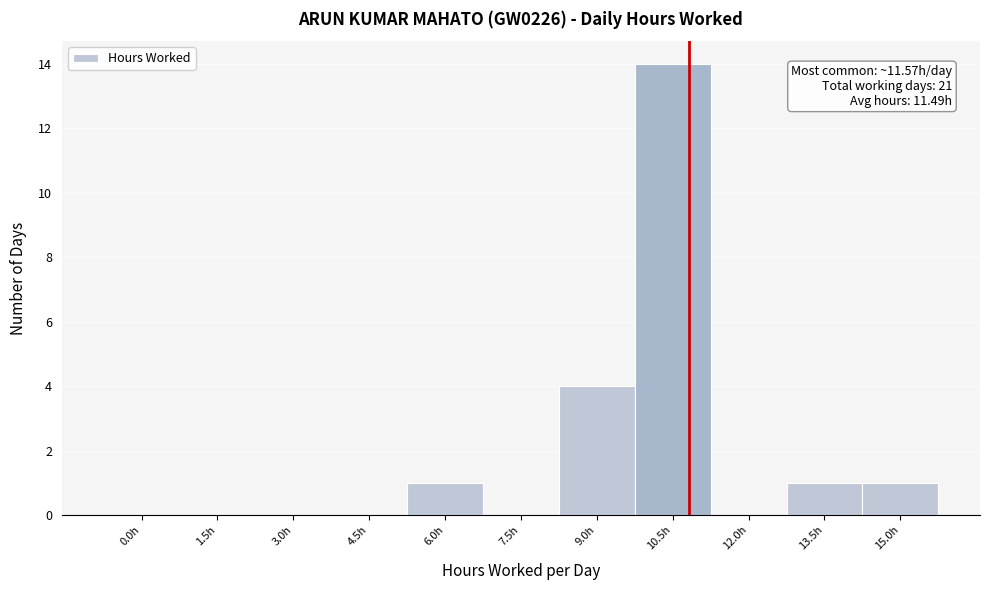

Reading left to right, extract all data points from this chart.

0.0h=0	1.5h=0	3.0h=0	4.5h=0	6.0h=1	7.5h=0	9.0h=4	10.5h=14	12.0h=0	13.5h=1	15.0h=1